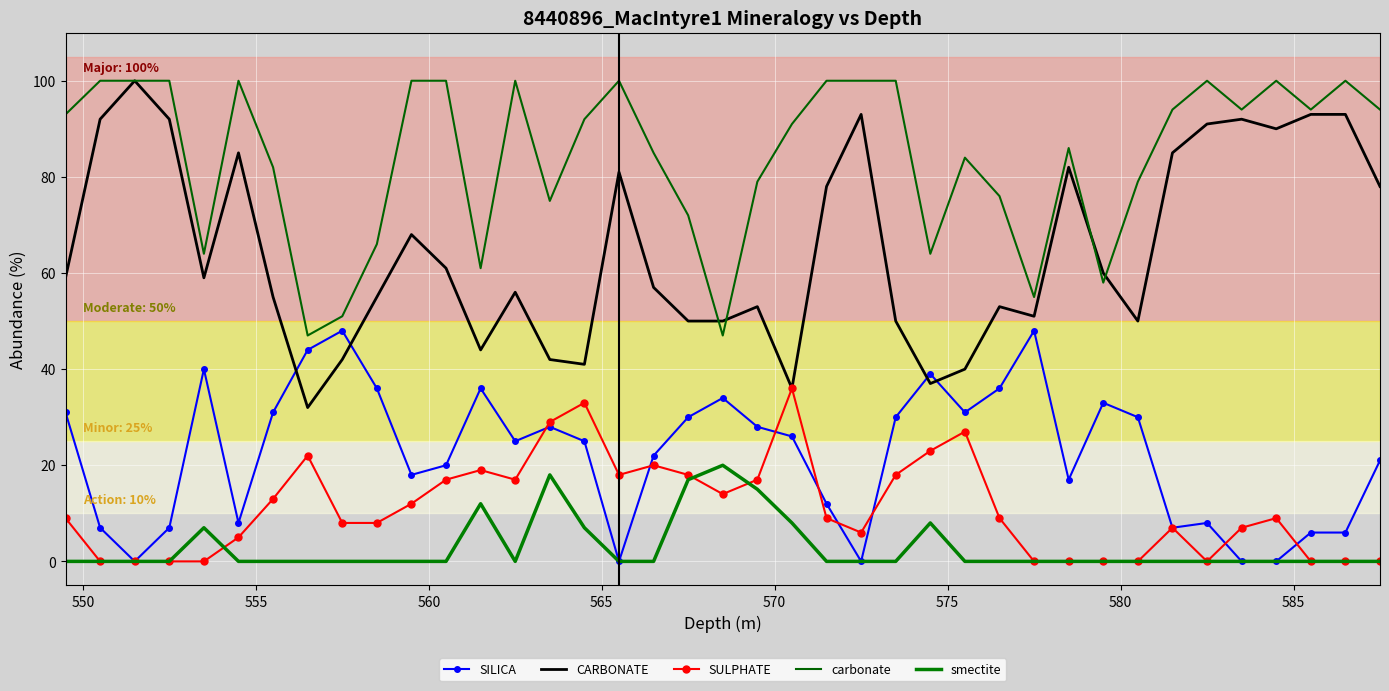

What is the value of the SILICA point at the 39th from the left?

21